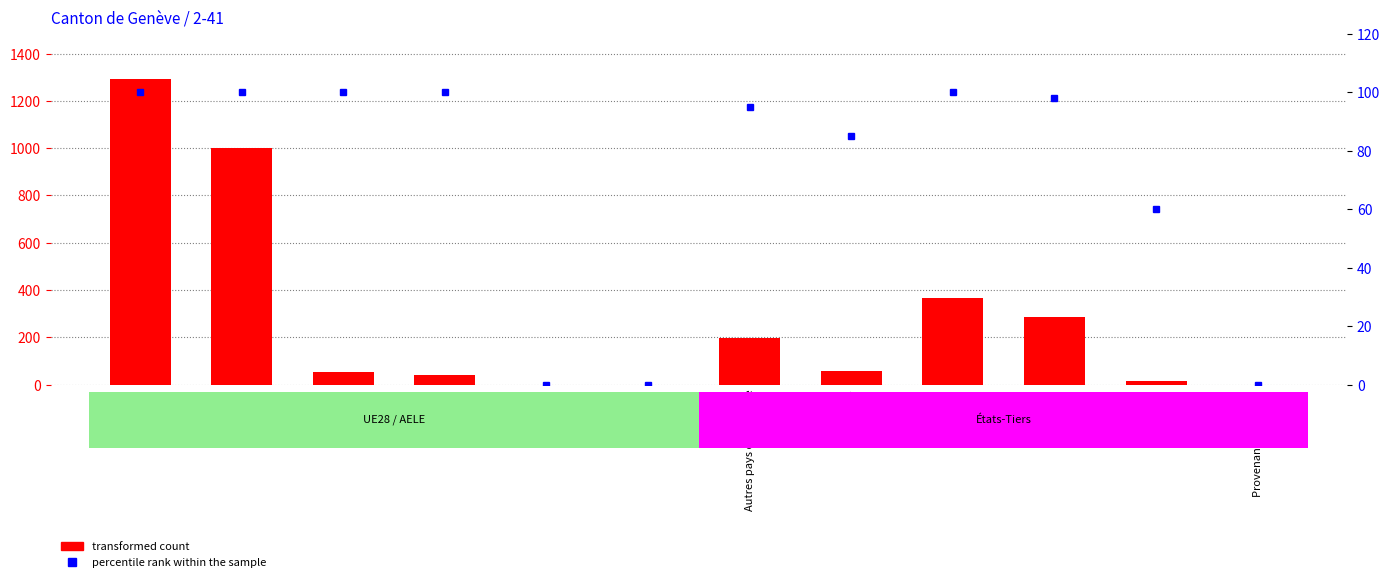

How many values in the transformed count series exceed 56?

5